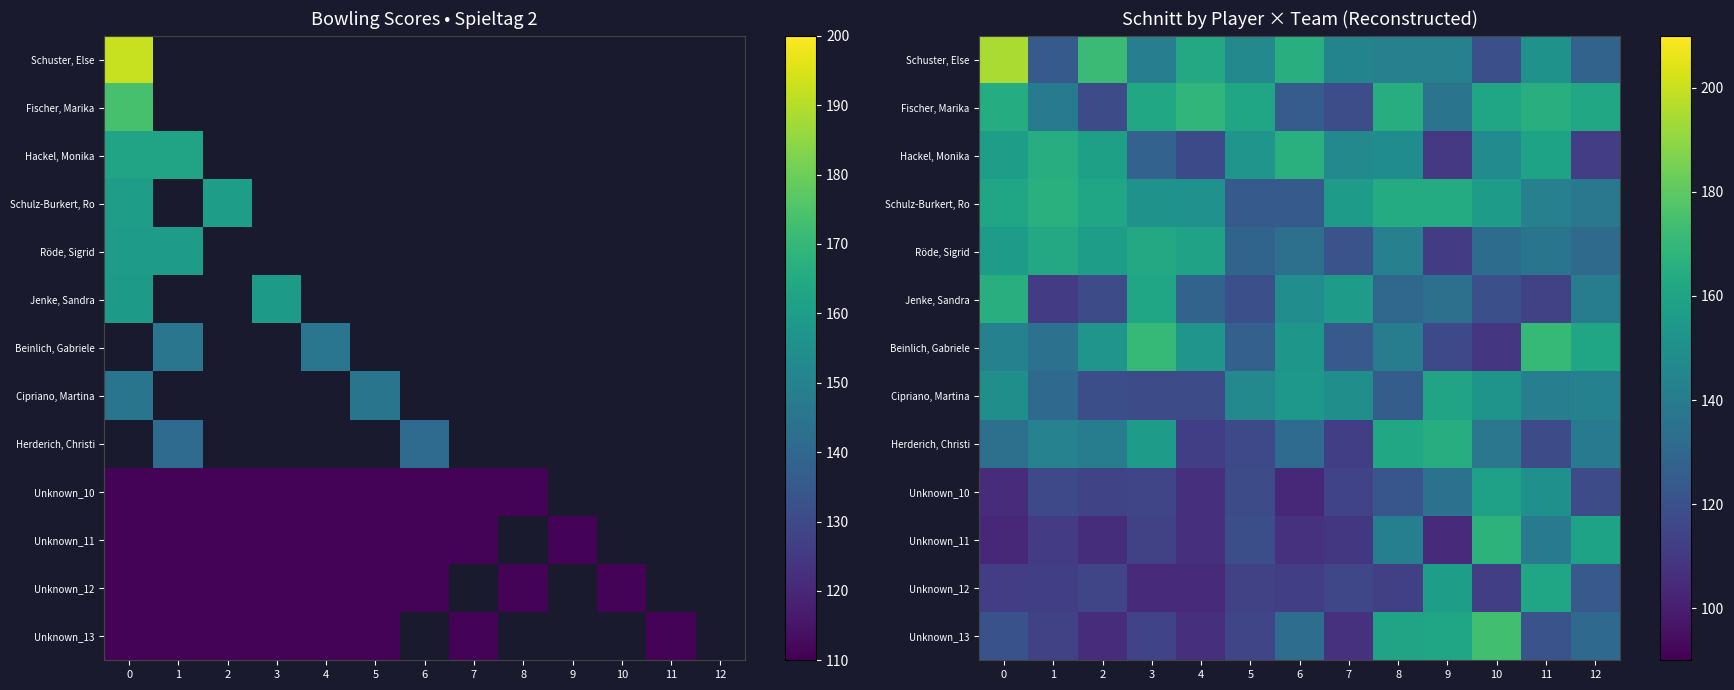

The value of Schuster, Else at 8 is 254.6. True or false?

False